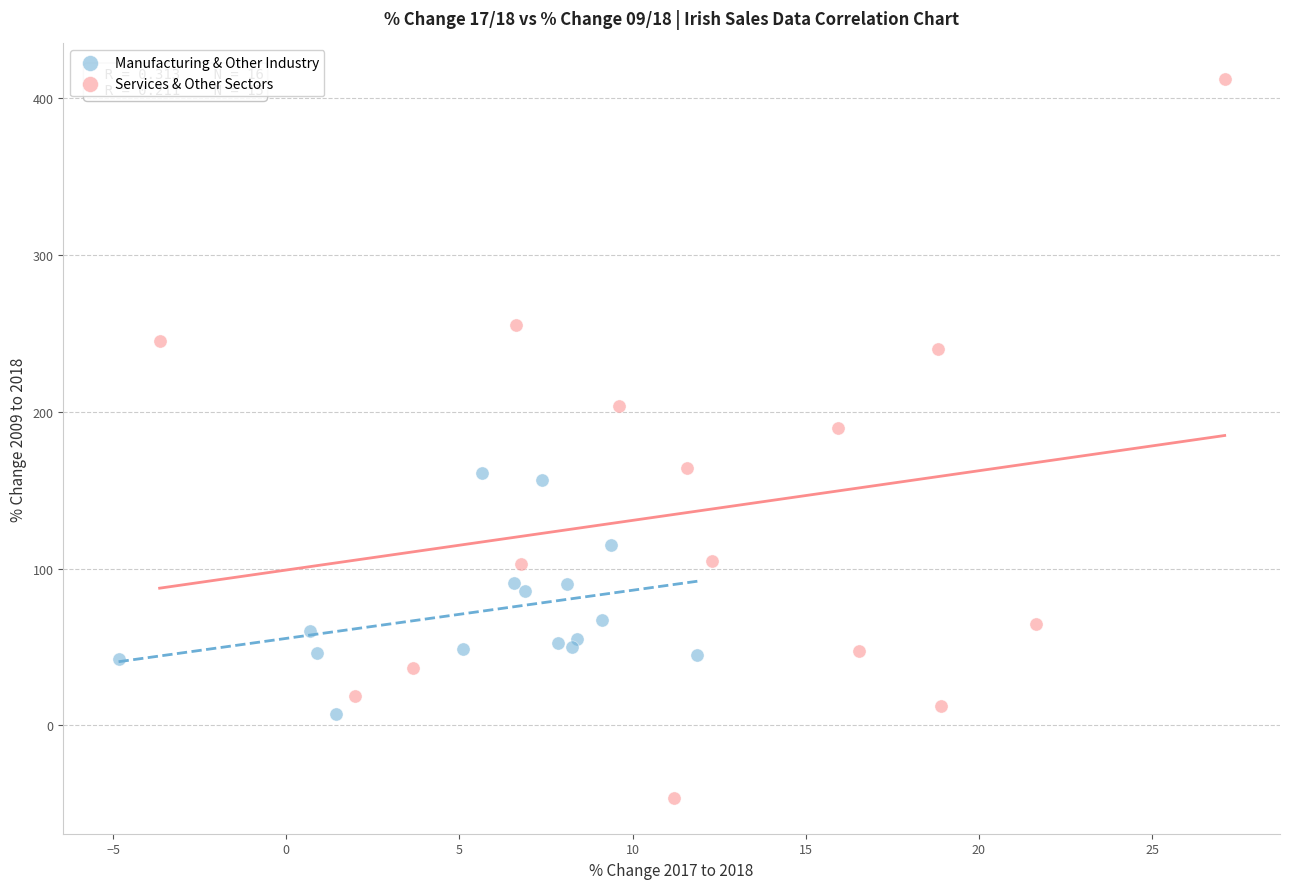

Which series has the widest spread of Y values?

Services & Other Sectors